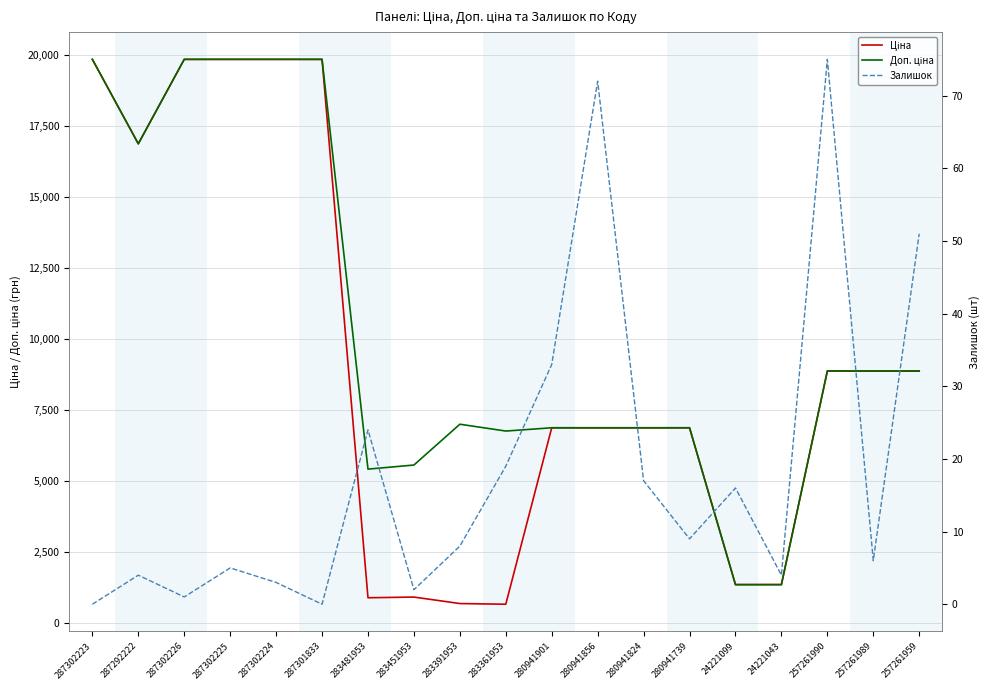

What is the difference between the highest and lowest values at 287302223?

19831.1